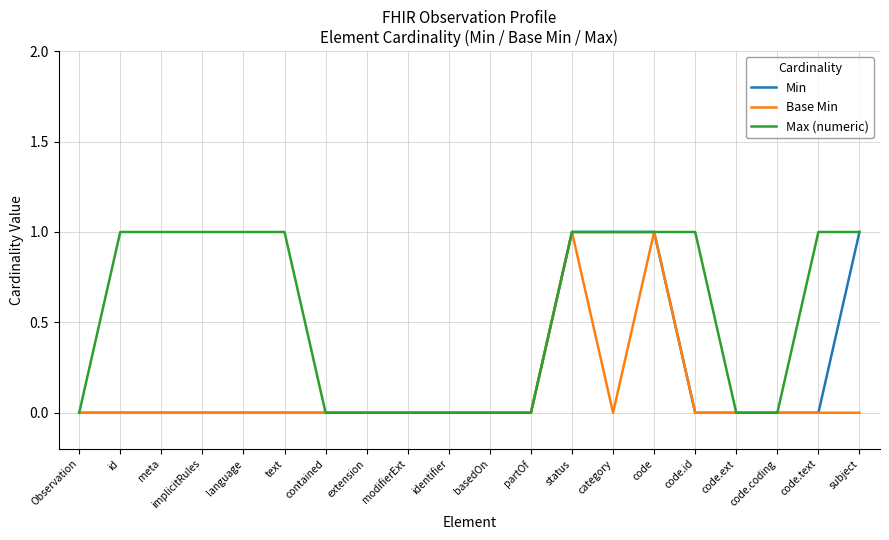

What is the maximum value for Min?

1